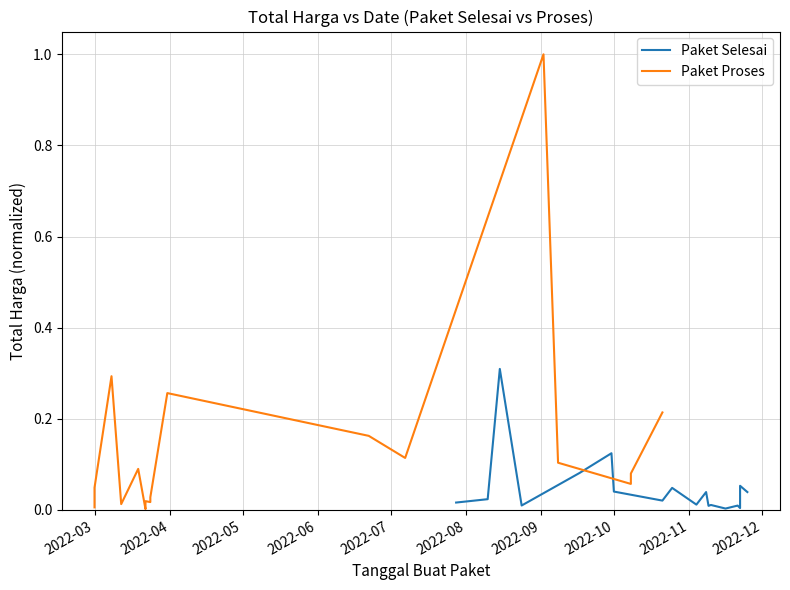

What is the difference between the maximum and minimum values in the Paket Selesai series?

0.3